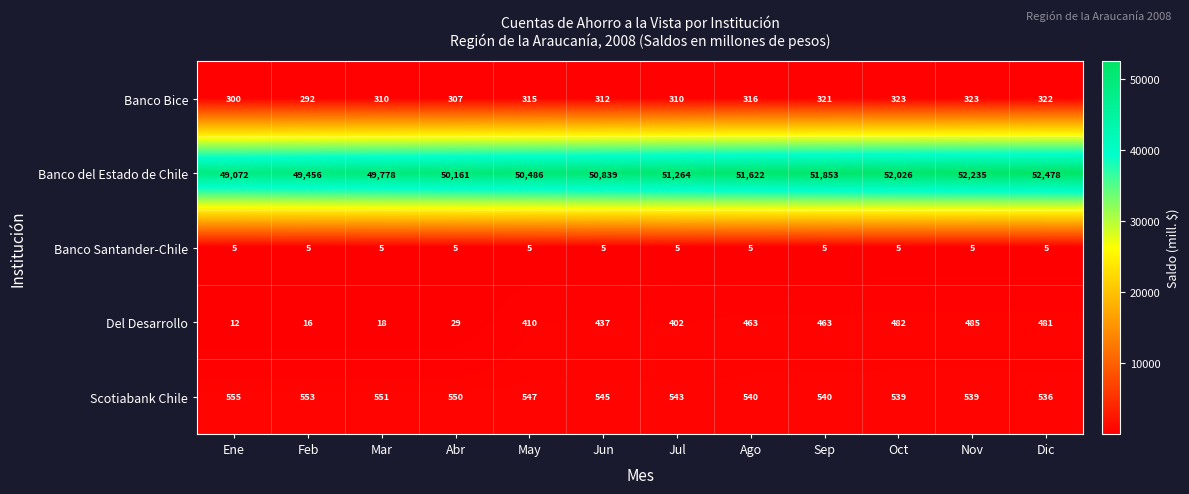

What is the greatest value displayed?

52478